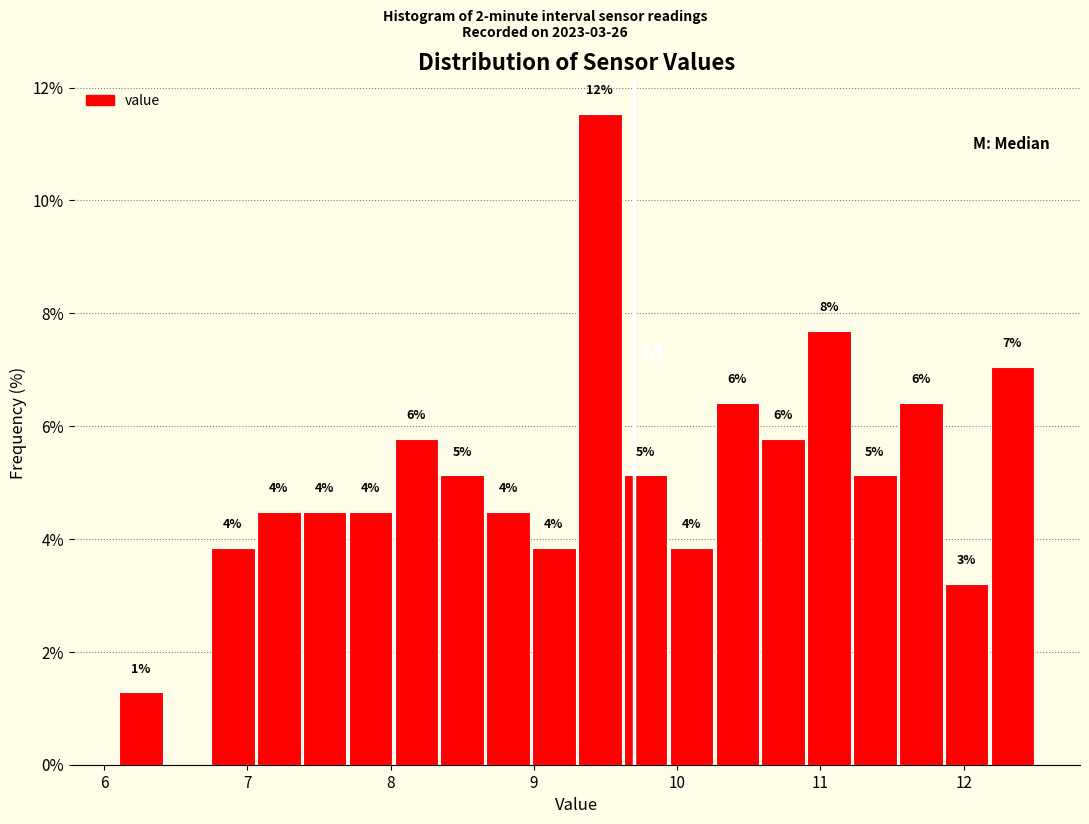

Around what value on the x-axis is the tallest bar? Give the approximate position of its centre, as read against the axis.

9.5